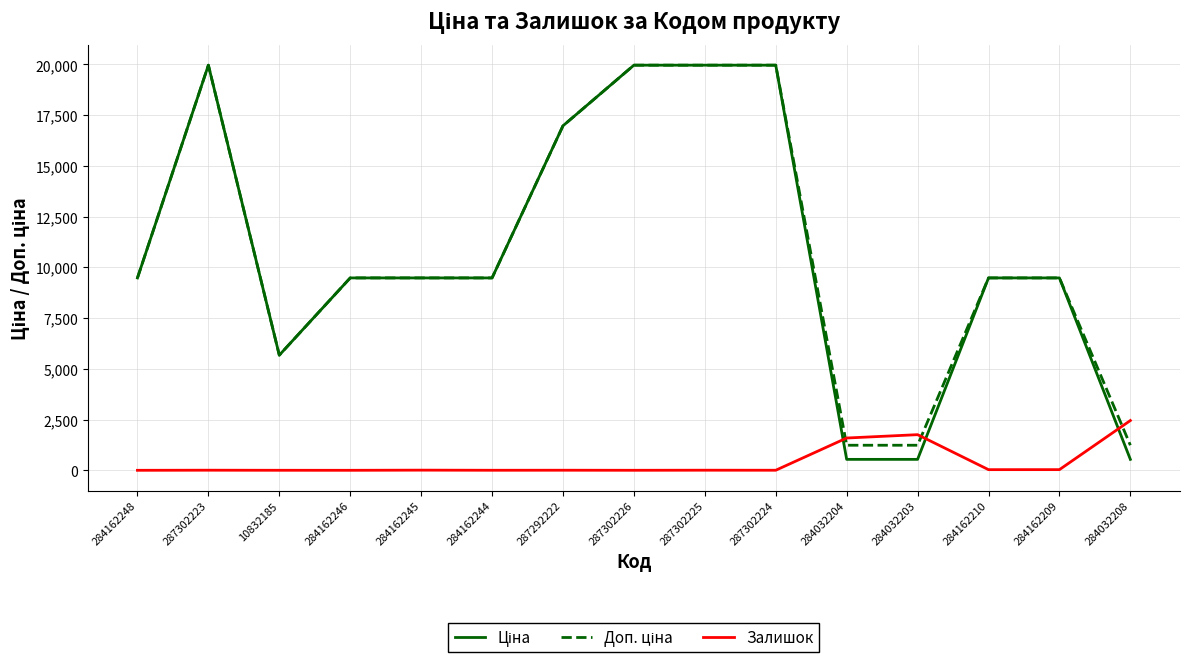

What is the highest value of the Залишок series?

2453.0